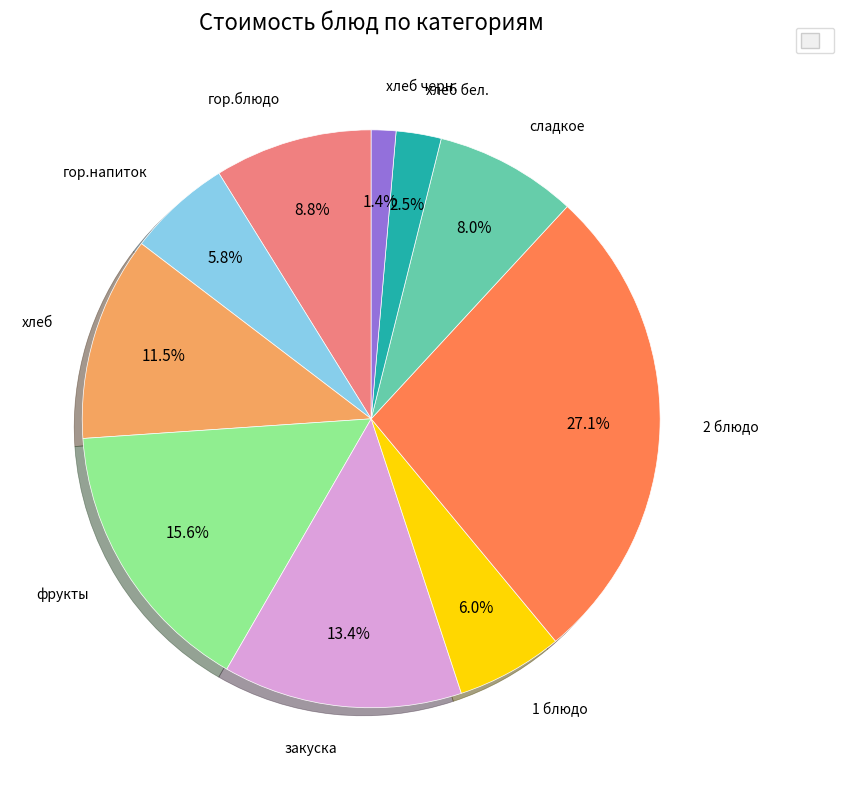

Does any single category account for the majority?

No